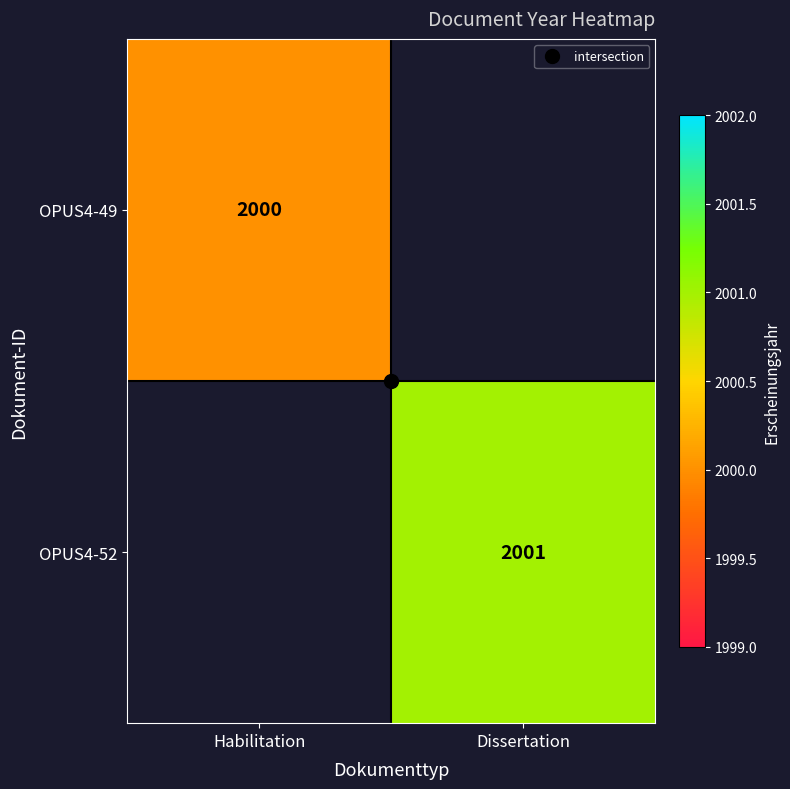

The OPUS4-52 series shows 3096.6 at Dissertation. True or false?

False